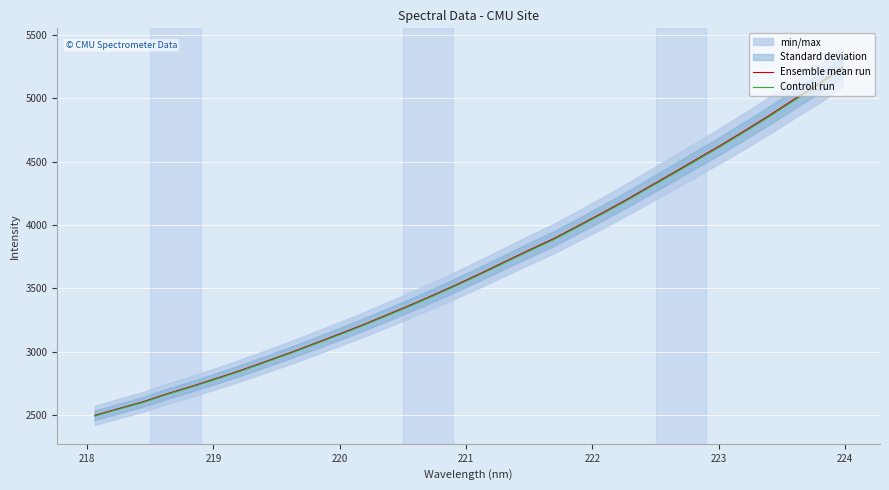

What is the minimum value for Controll run?

2491.8